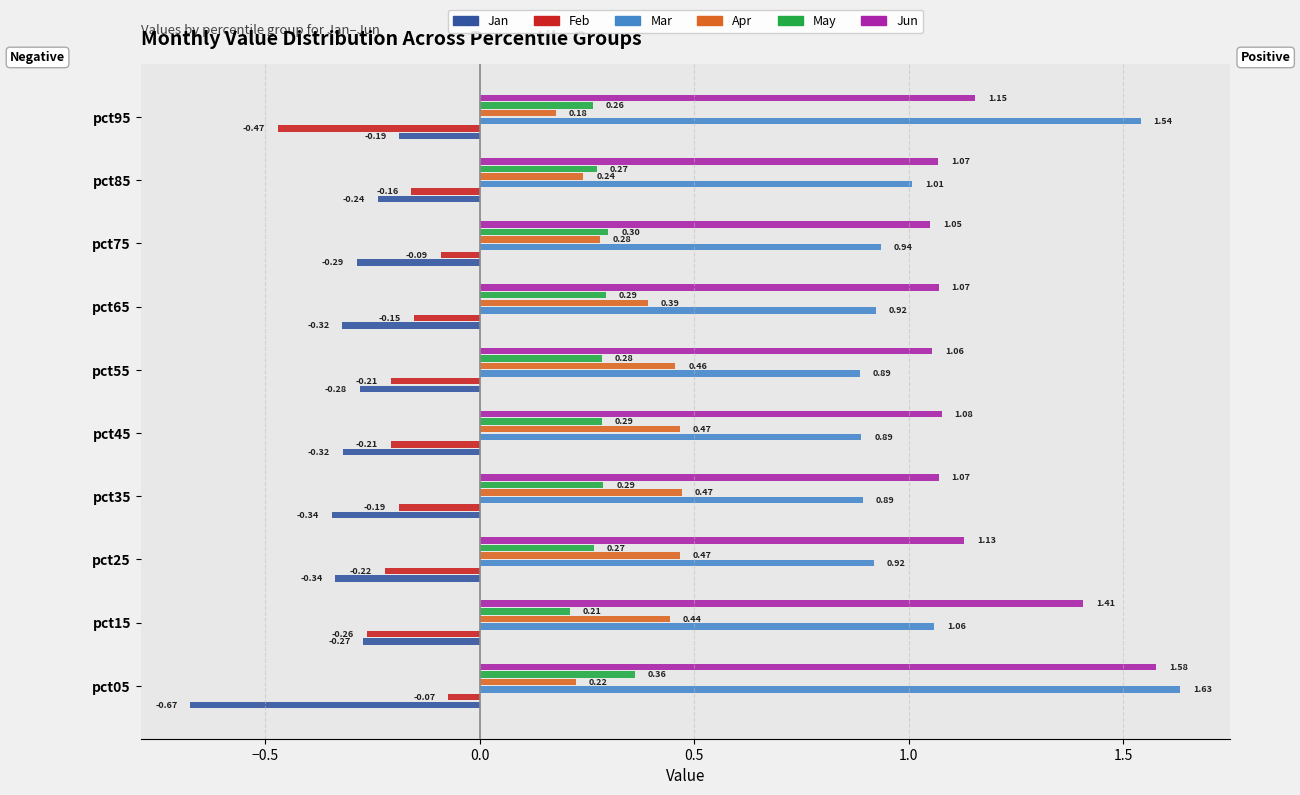

True or false: Jan has a value of -0.3 at pct95.

False